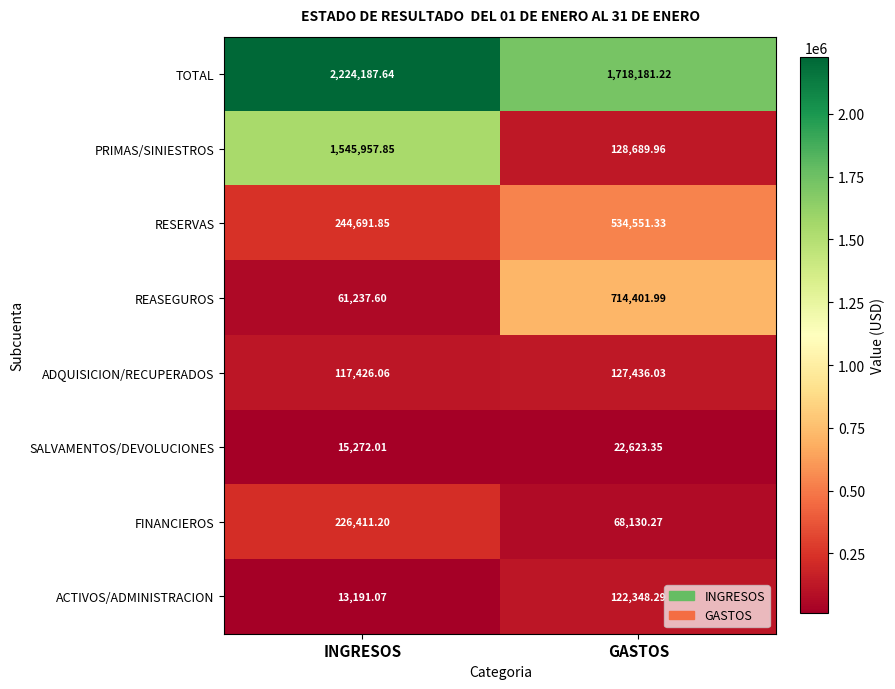

Rank the series by their maximum value, from highest to lowest.

TOTAL, PRIMAS/SINIESTROS, REASEGUROS, RESERVAS, FINANCIEROS, ADQUISICION/RECUPERADOS, ACTIVOS/ADMINISTRACION, SALVAMENTOS/DEVOLUCIONES